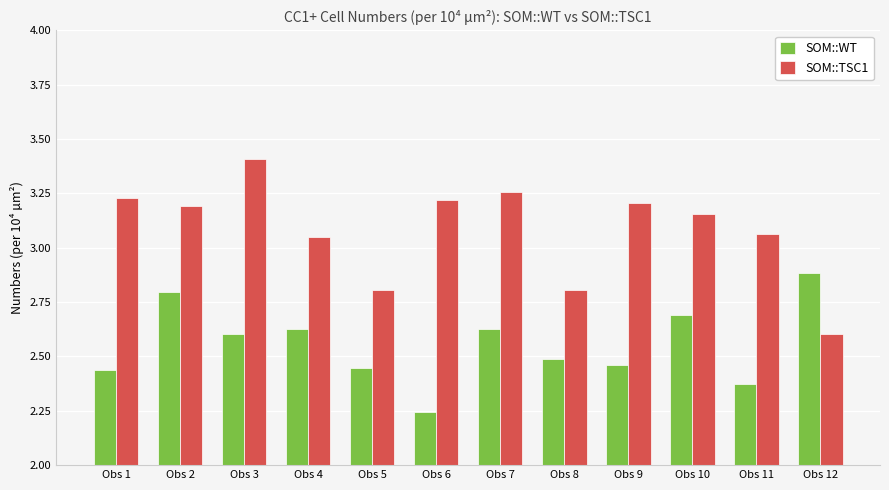

What is the difference between the maximum and minimum values in the SOM::TSC1 series?

0.8